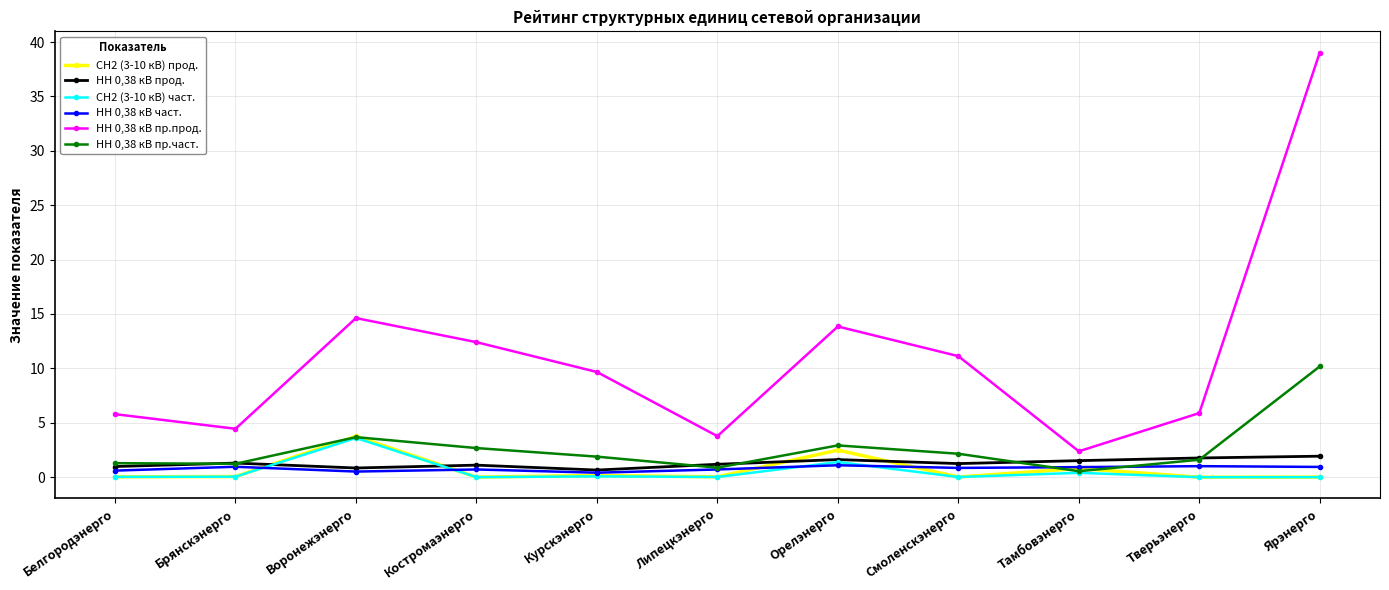

What is the value of the НН 0,38 кВ част. point at the 6th from the left?

0.7